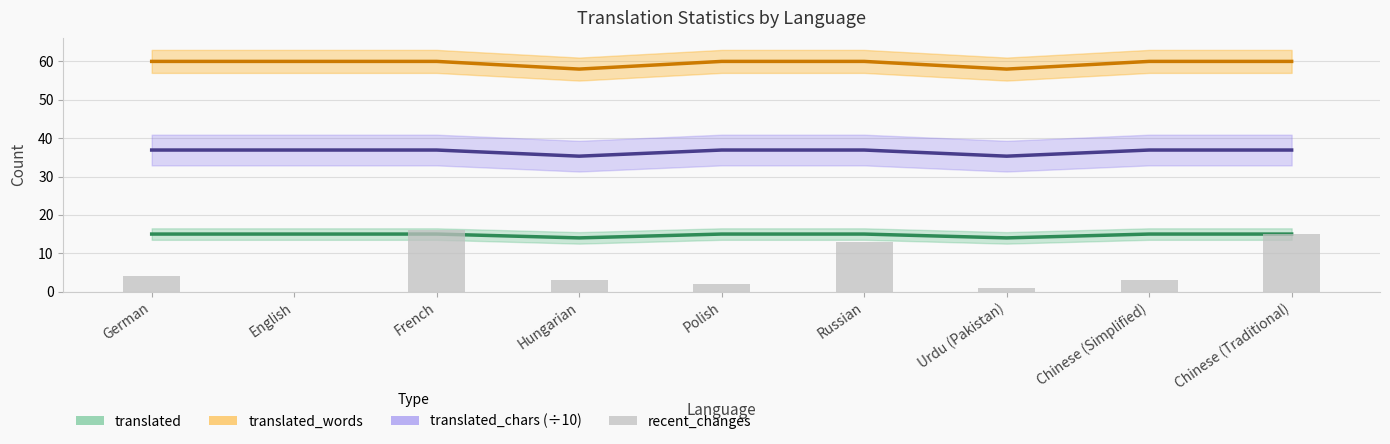

How many categories are shown in the chart?

9